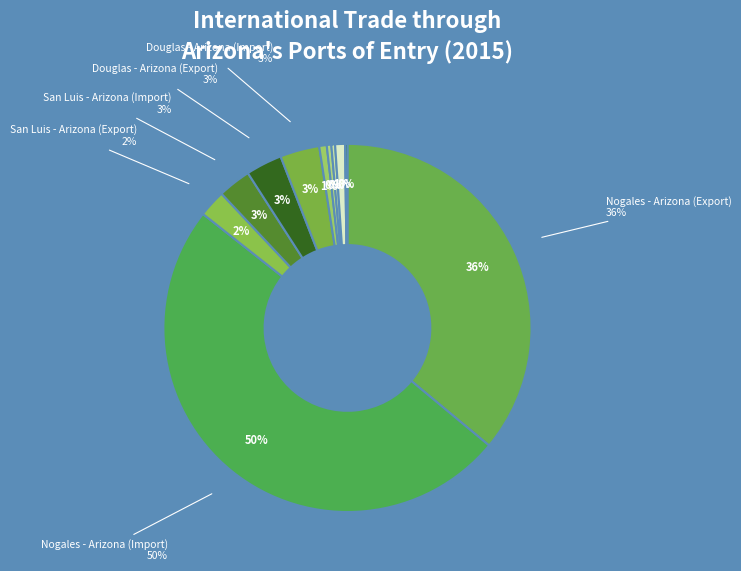

The Nogales - Arizona (Export) slice represents 45% of the pie. True or false?

False